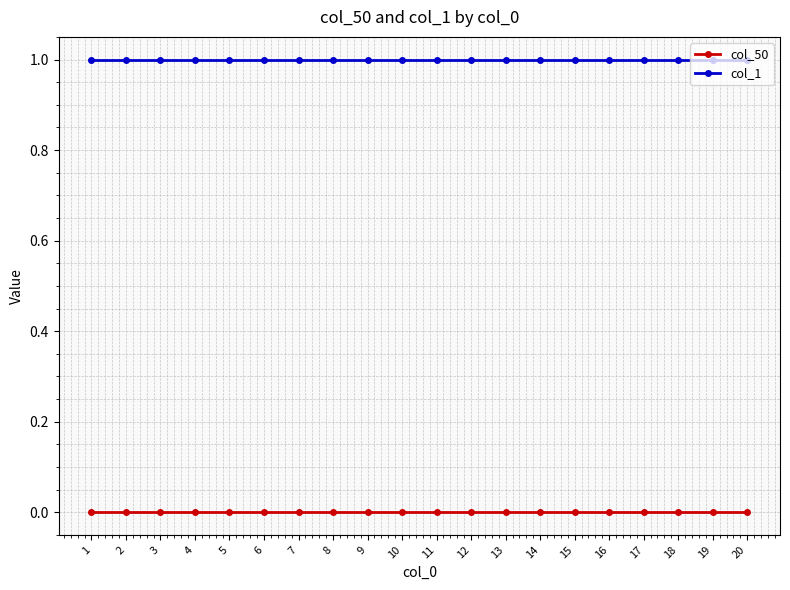

How many lines are shown in the chart?

2